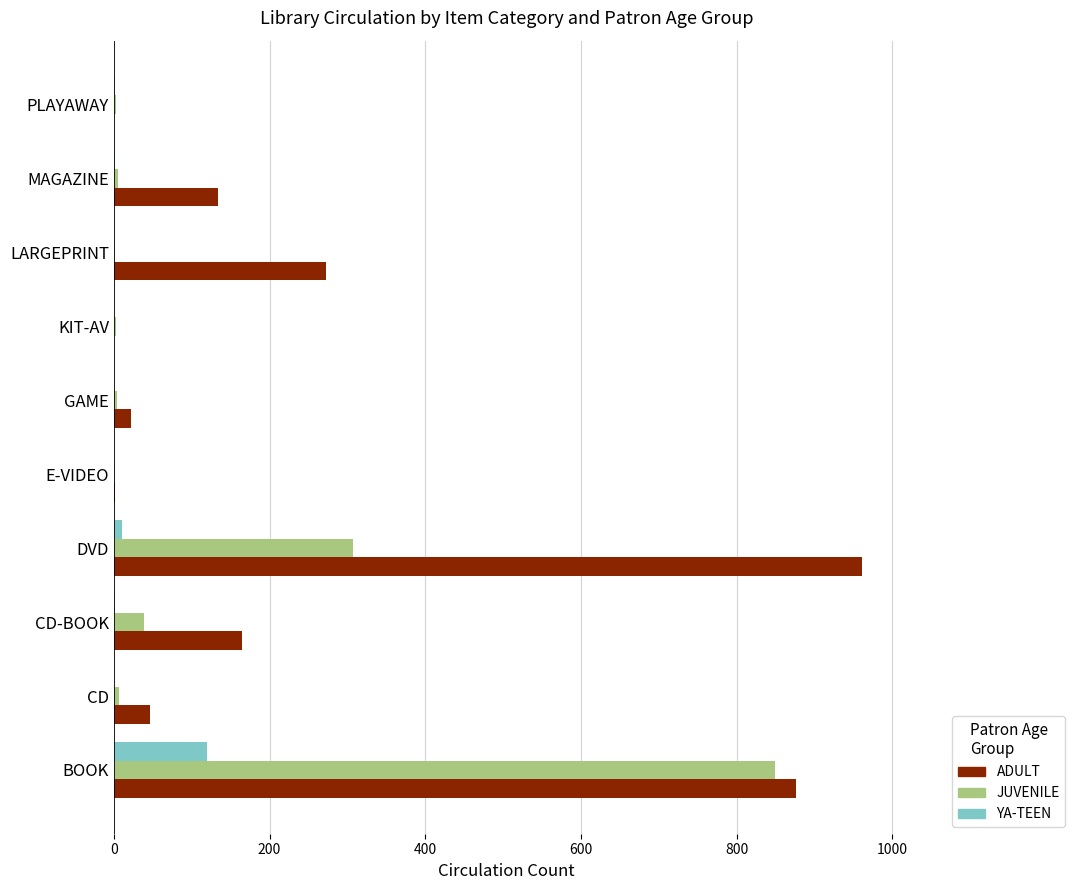

Which series has the largest total across all categories?

ADULT